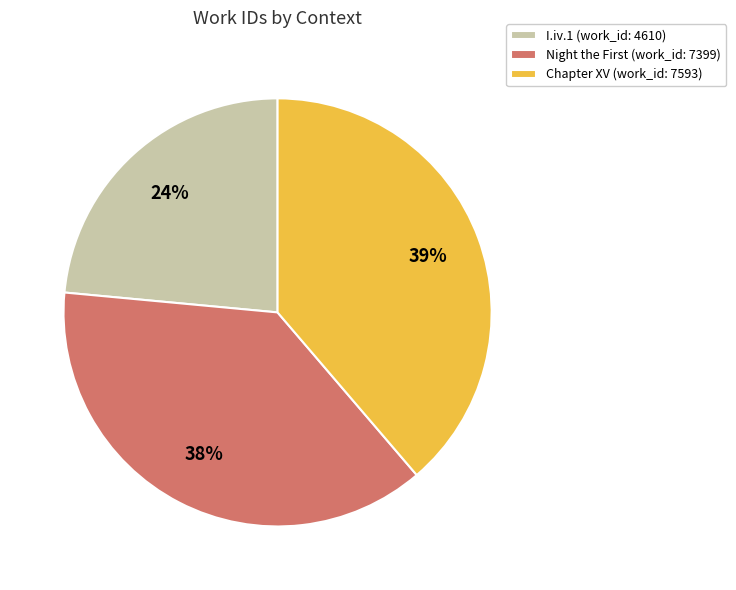

Which category has the biggest portion of the pie?

Chapter XV